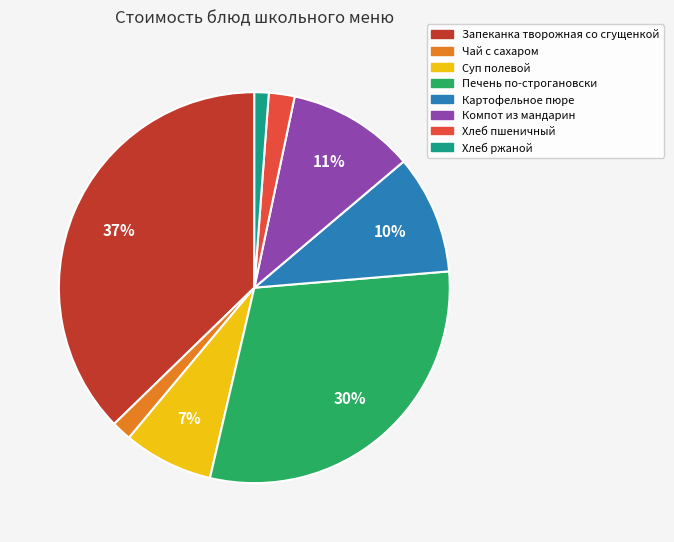

Is it true that Чай с сахаром is 16% of the pie?

False